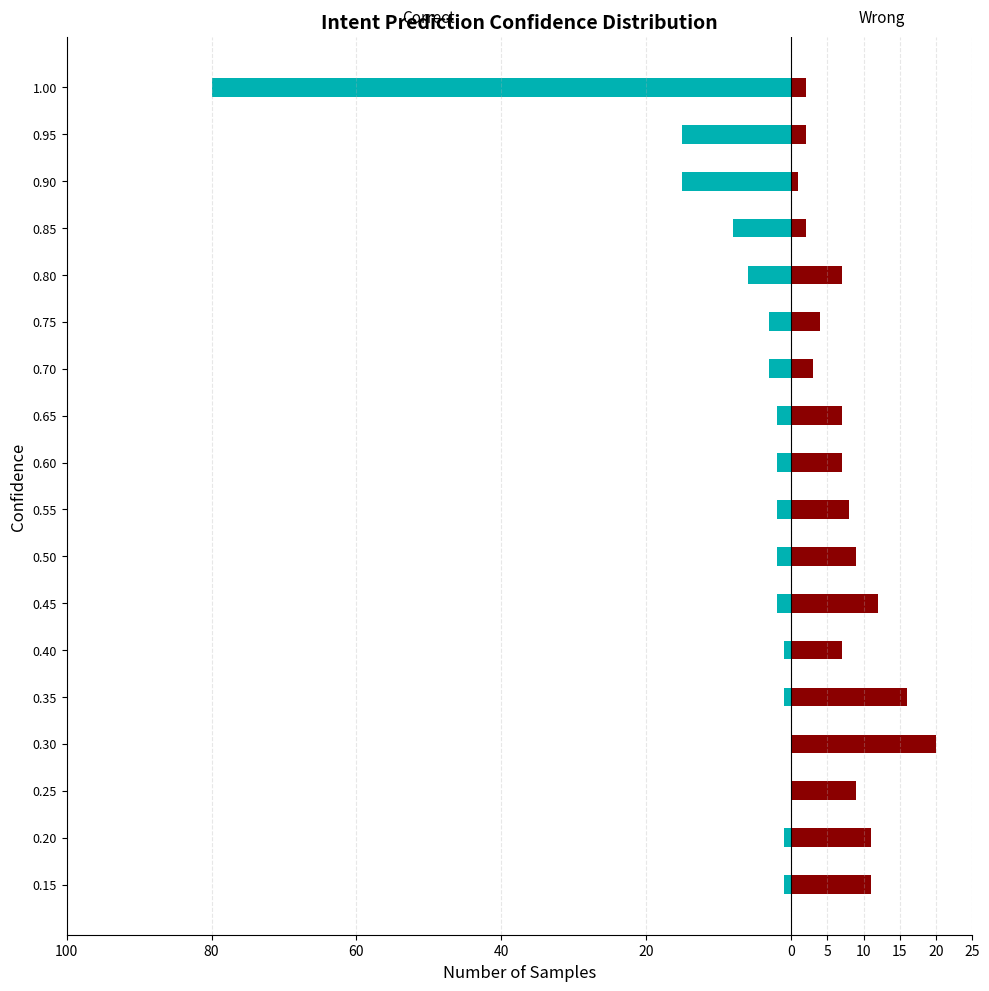

Between 0.85 and 1.00, which series saw the biggest shift?

Correct